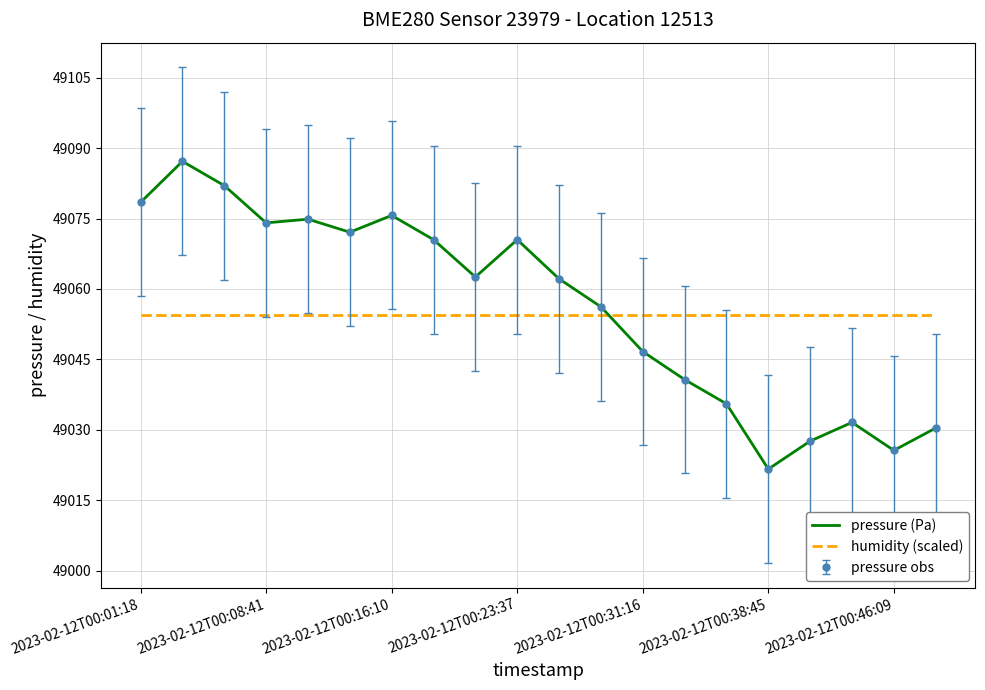

How many intersections are there between humidity (scaled) and pressure (Pa)?

1